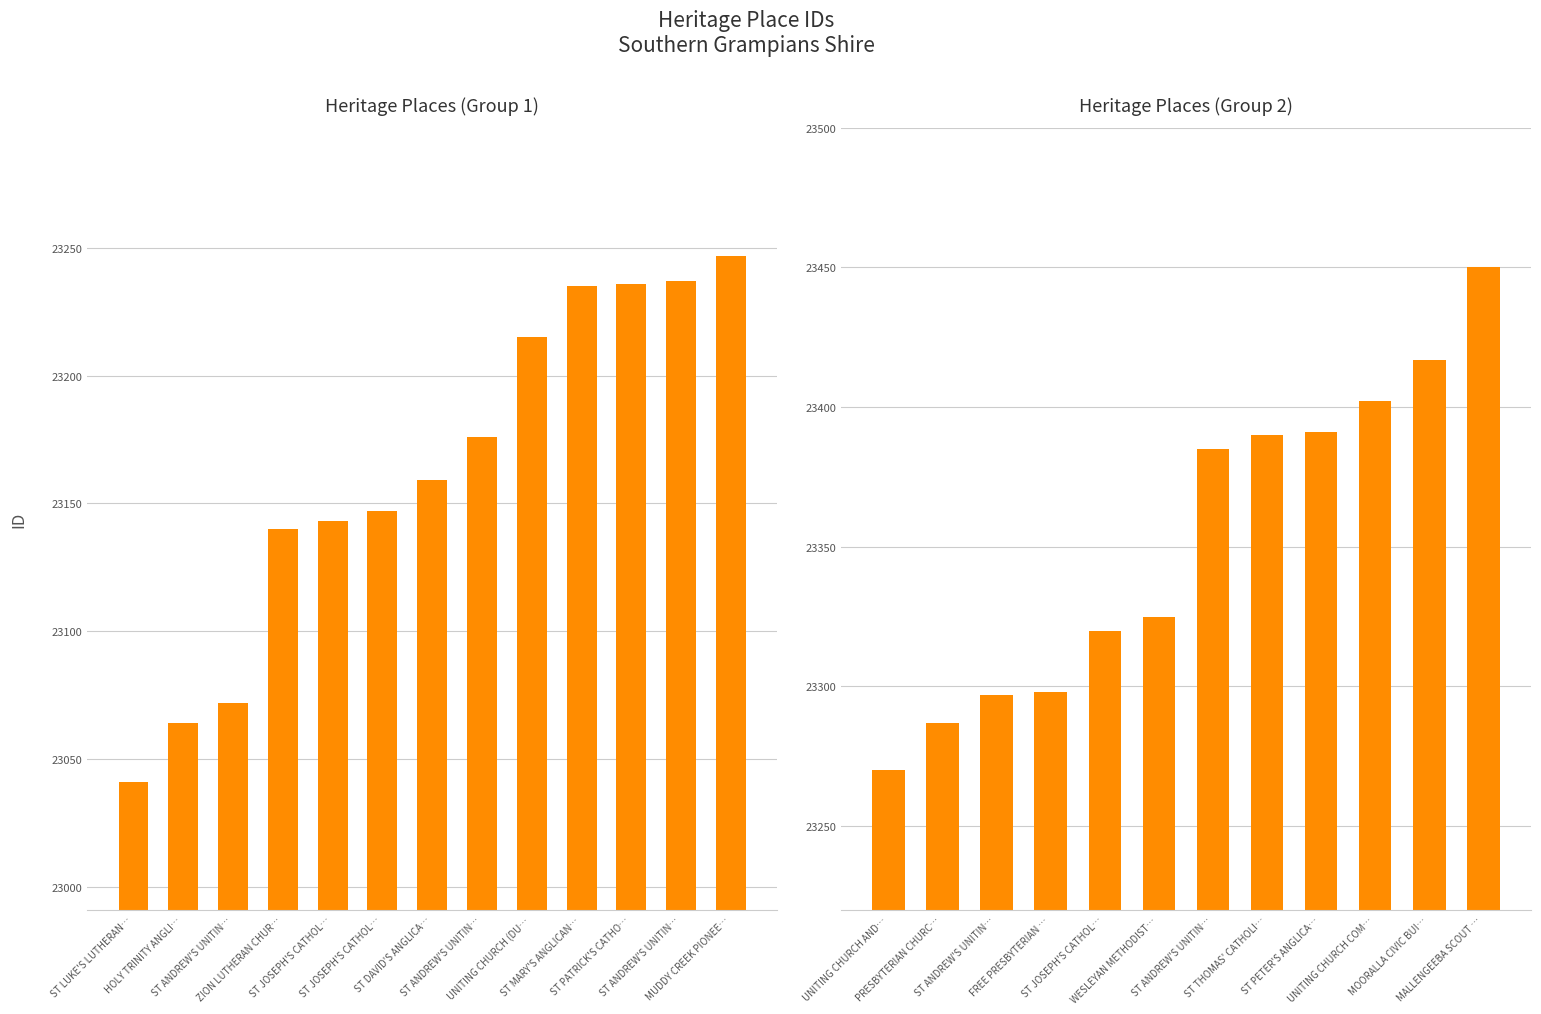

Is it true that the value at ST JOSEPH'S CATHOLIC CHURCH COMPLEX (PENSHURST) is 23320?

True